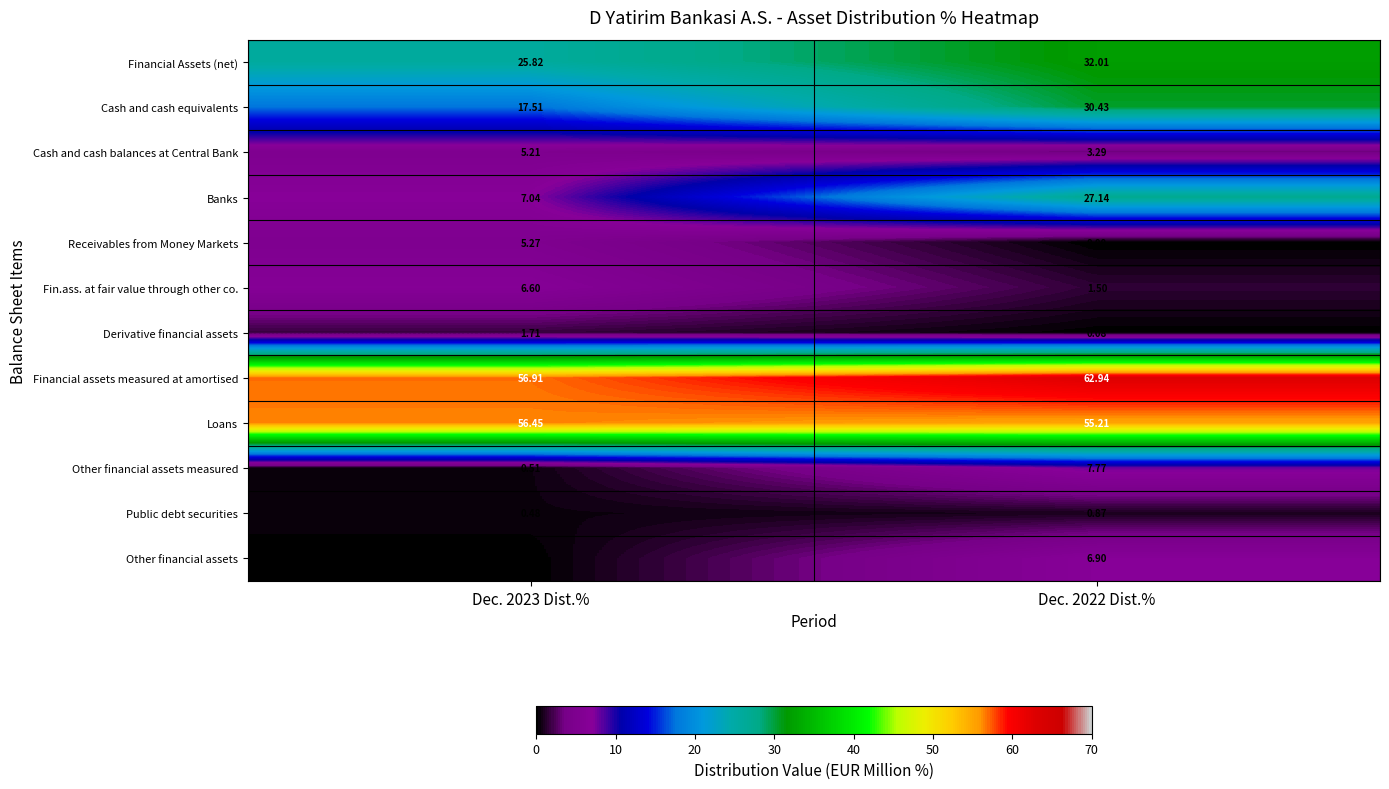

List the series in order of their peak value, highest first.

Financial assets measured at amortised, Loans, Financial Assets (net), Cash and cash equivalents, Banks, Other financial assets measured, Other financial assets, Fin.ass. at fair value through other co., Receivables from Money Markets, Cash and cash balances at Central Bank, Derivative financial assets, Public debt securities